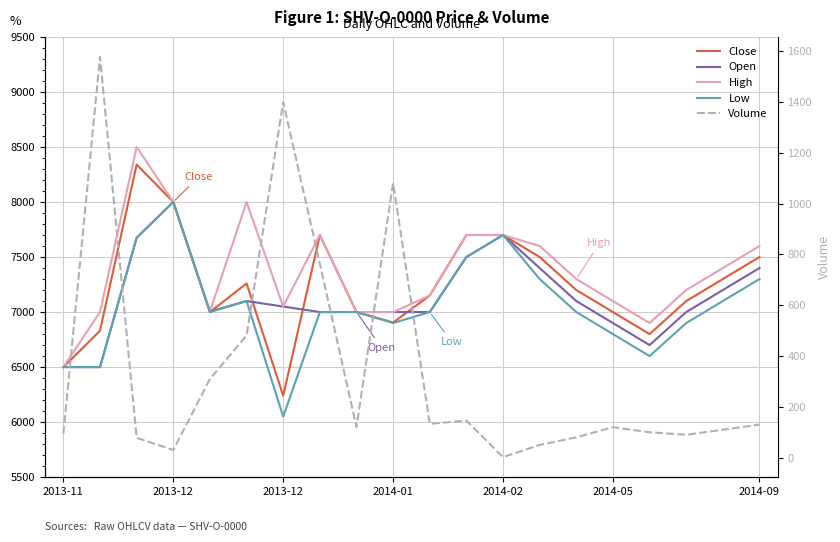

In Close, how many points are higher than both neighbors (excluding endpoints)?

3